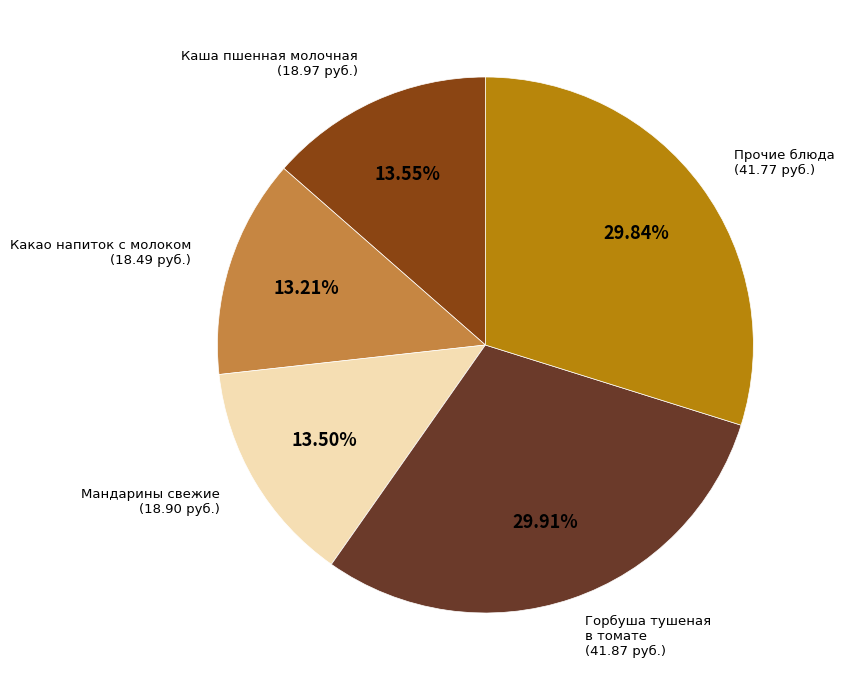

Is there any slice that represents more than half of the pie?

No